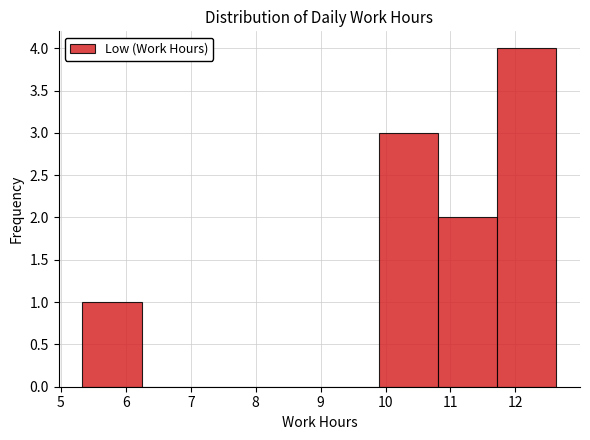

Reading left to right, transcribe this chart: for each bar, give the range it covers on the x-axis and its height. Neither the bar edges nor the heights are printed on the chart, so give them approximately, as read against the axes.

5.3 to 6.2: 1
6.2 to 7.2: 0
7.2 to 8.1: 0
8.1 to 9.0: 0
9.0 to 9.9: 0
9.9 to 10.8: 3
10.8 to 11.7: 2
11.7 to 12.6: 4